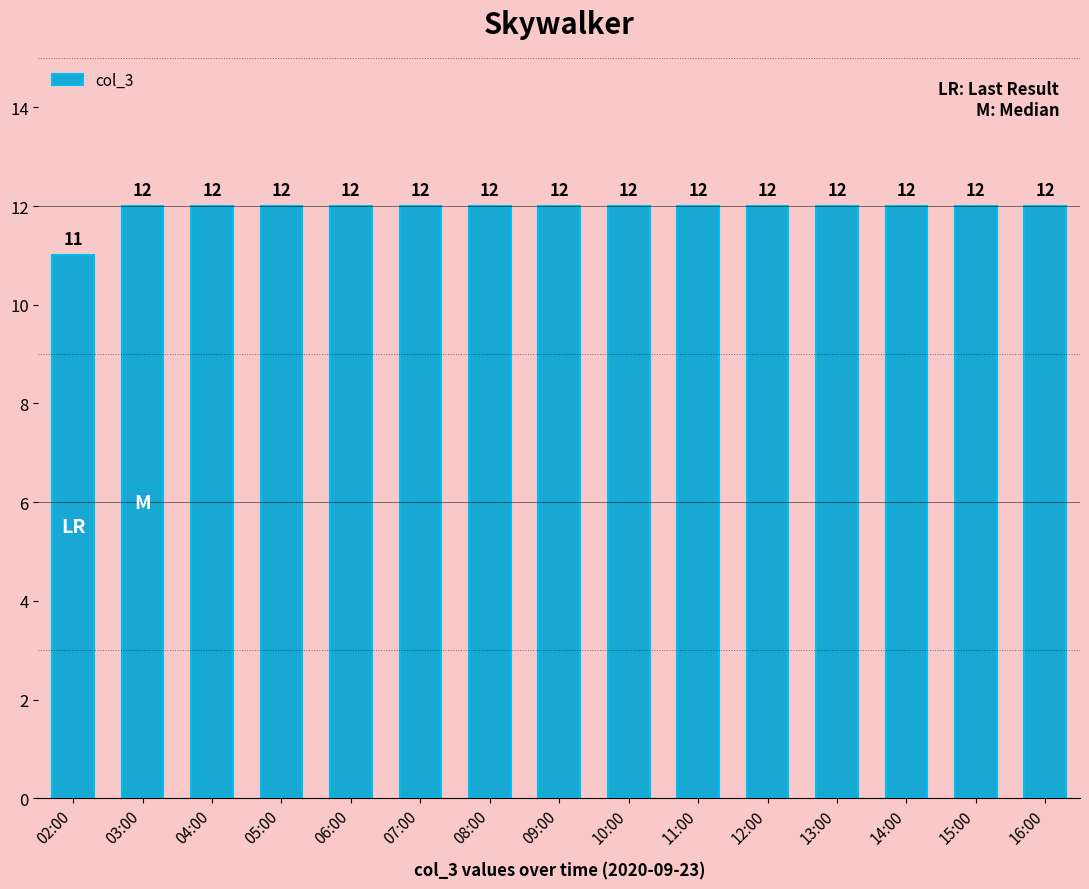

What is the value of the 11th bar from the left?

12